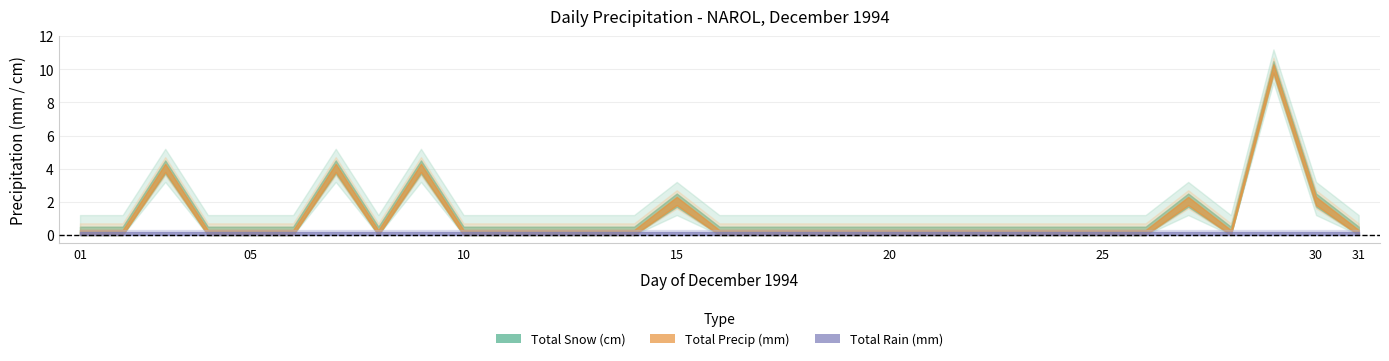

What is the average value of the Total Snow (cm) series?

1